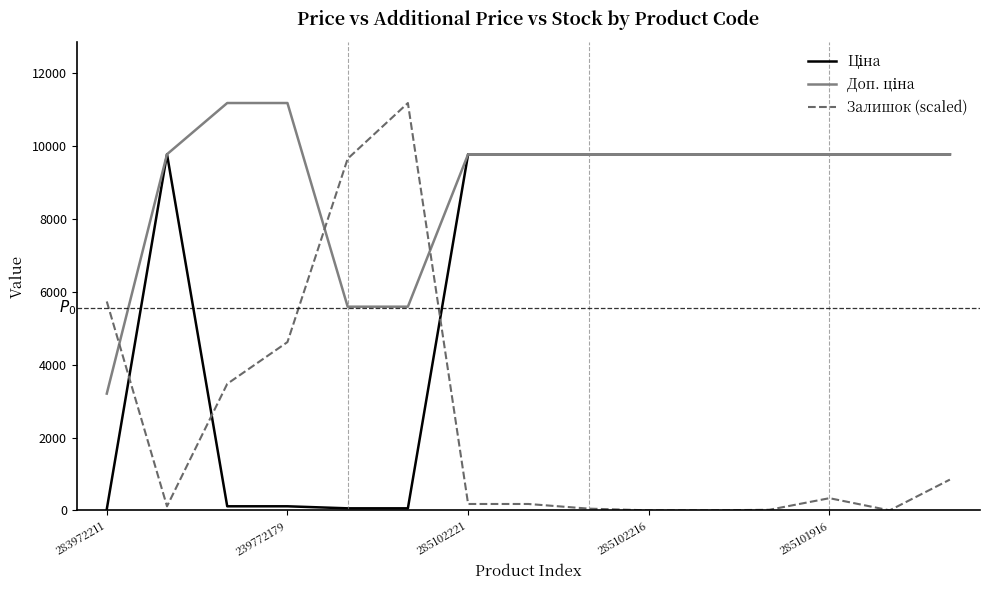

What is the average value of the Ціна series?

6541.5